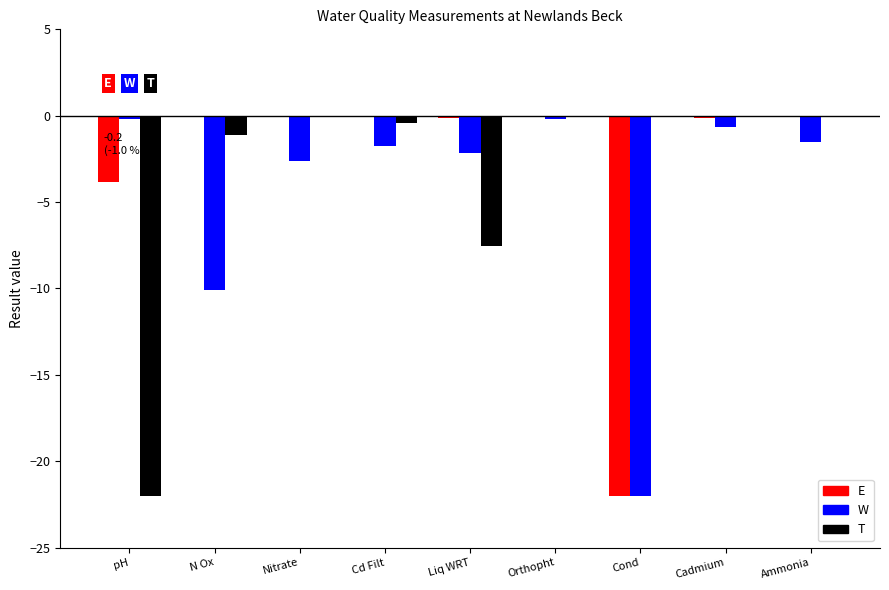

Between Nitrate and Ammonia, which series saw the biggest shift?

W